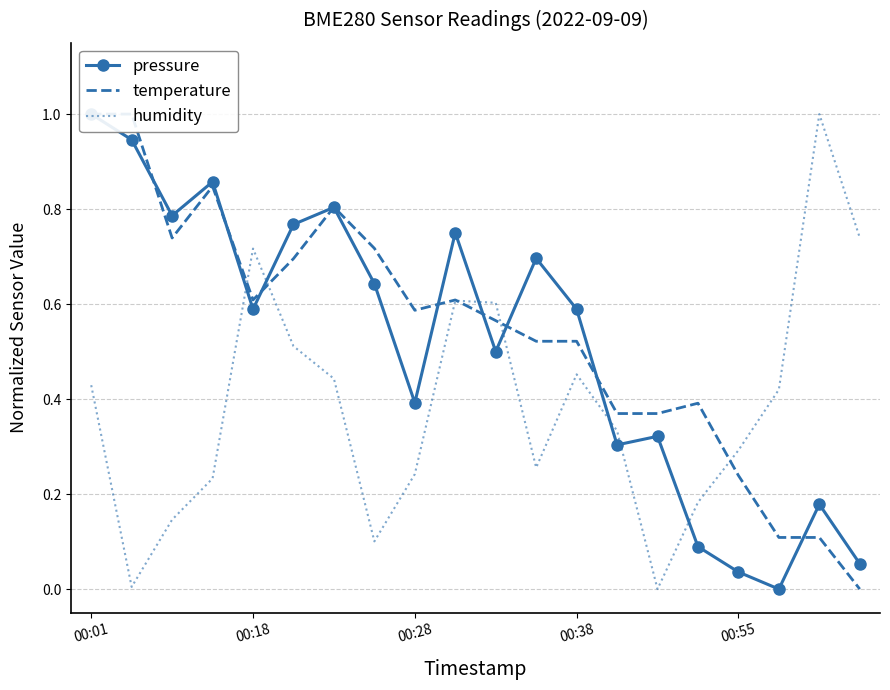

What are all the series names shown in the legend?

pressure, temperature, humidity